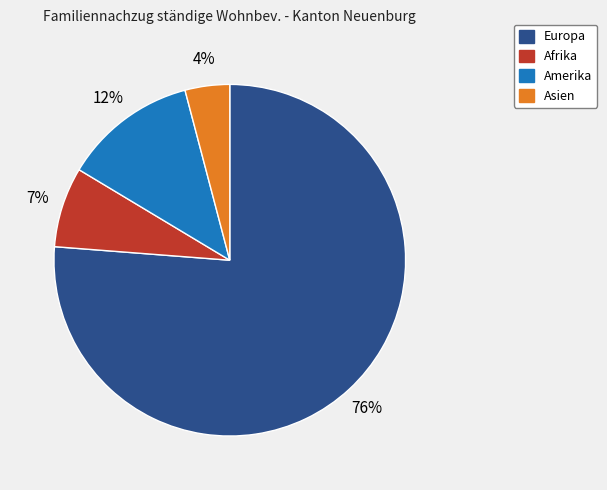

To the nearest percent, what is the average slice percentage?

25%